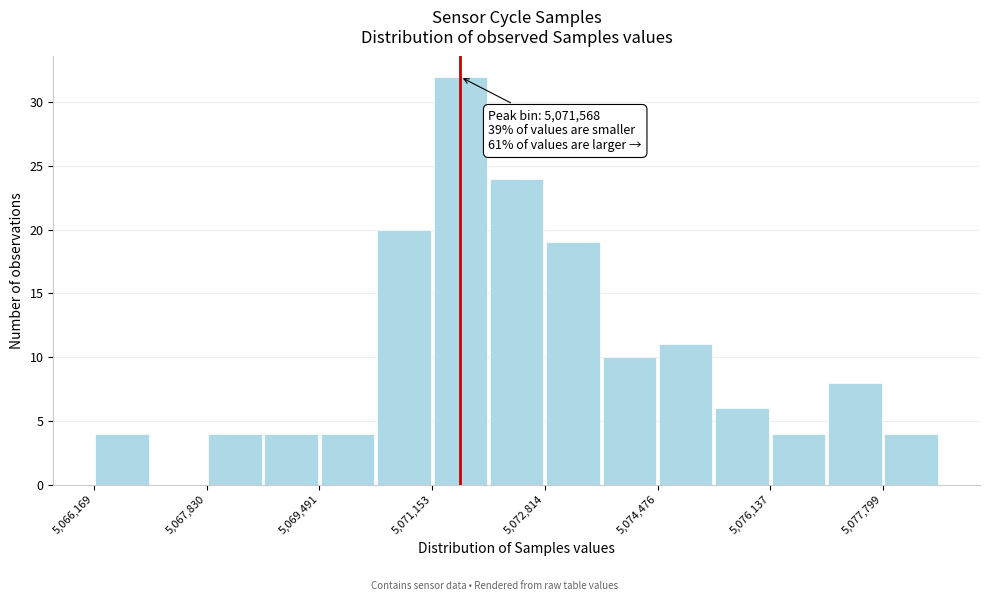

Which range on the x-axis has the tallest bar?

5071200 to 5072000